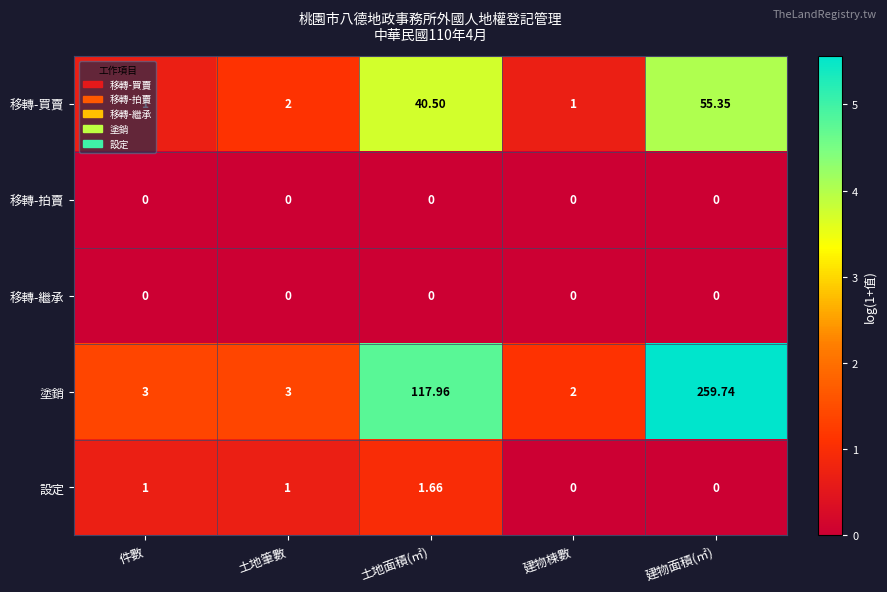

At which label does 塗銷 reach its minimum?

建物棟數